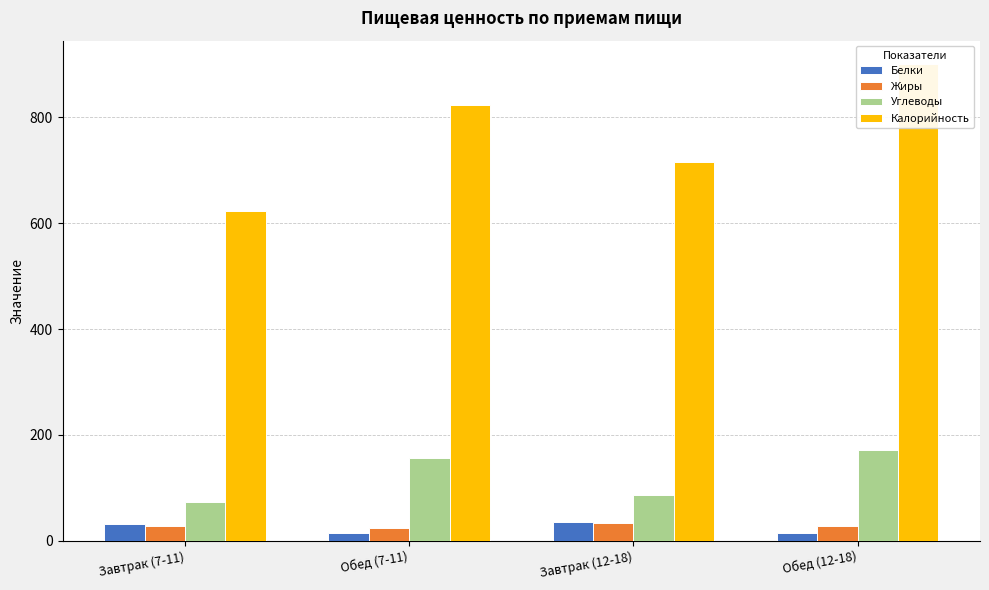

What is the lowest value of the Калорийность series?

623.0